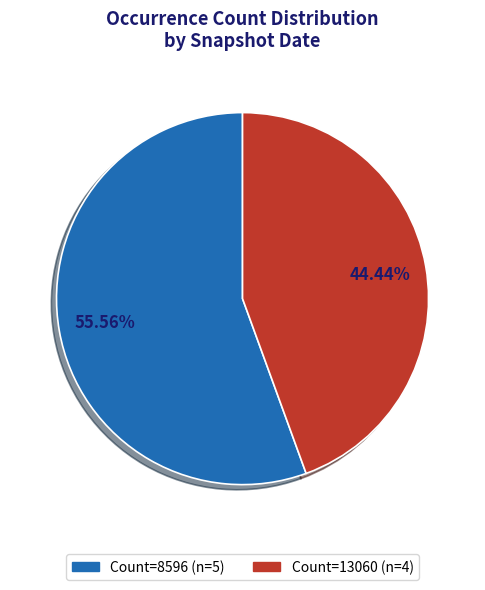

Is there a majority slice in this chart?

Yes